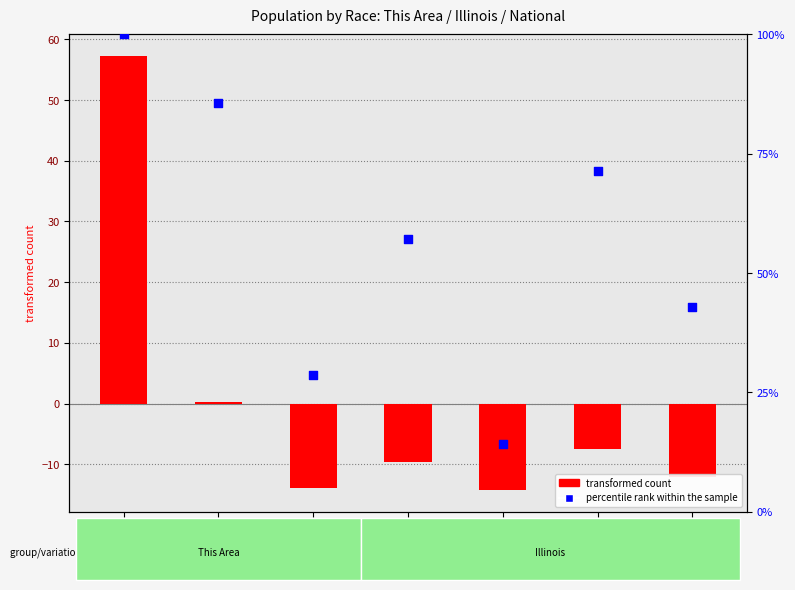

At how many categories does at least one series exceed 65?

3